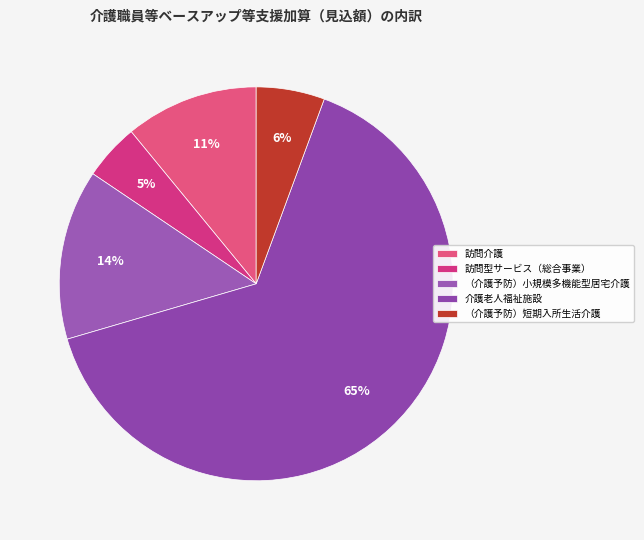

Between 訪問型サービス（総合事業） and （介護予防）短期入所生活介護, which is larger?

（介護予防）短期入所生活介護